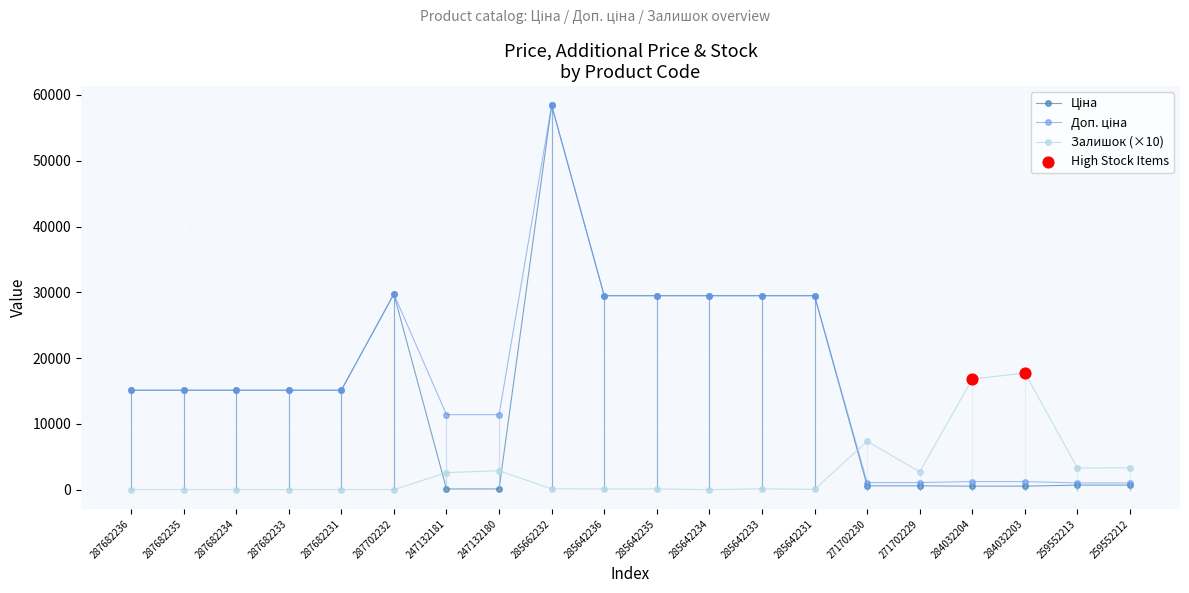

What is the total value across all series at 287682233?

30240.0